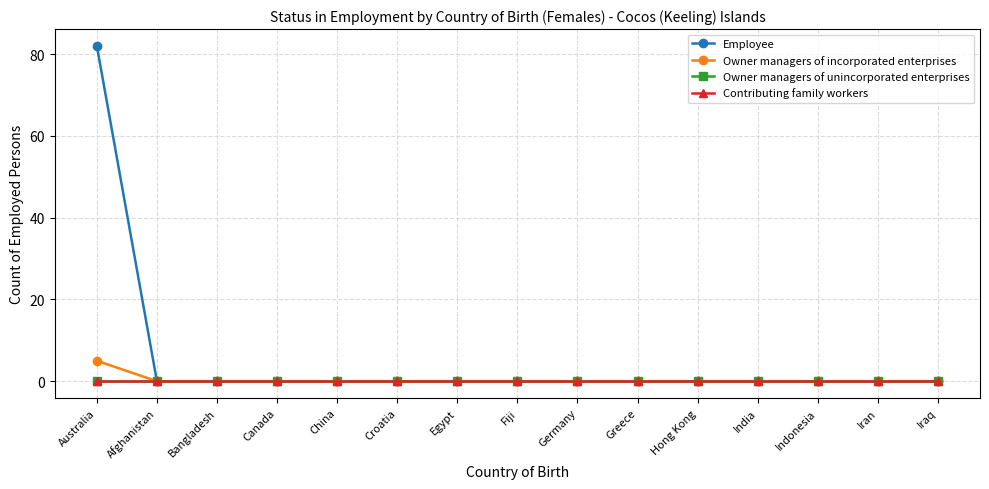

What is the label of the 4th point from the right?

India